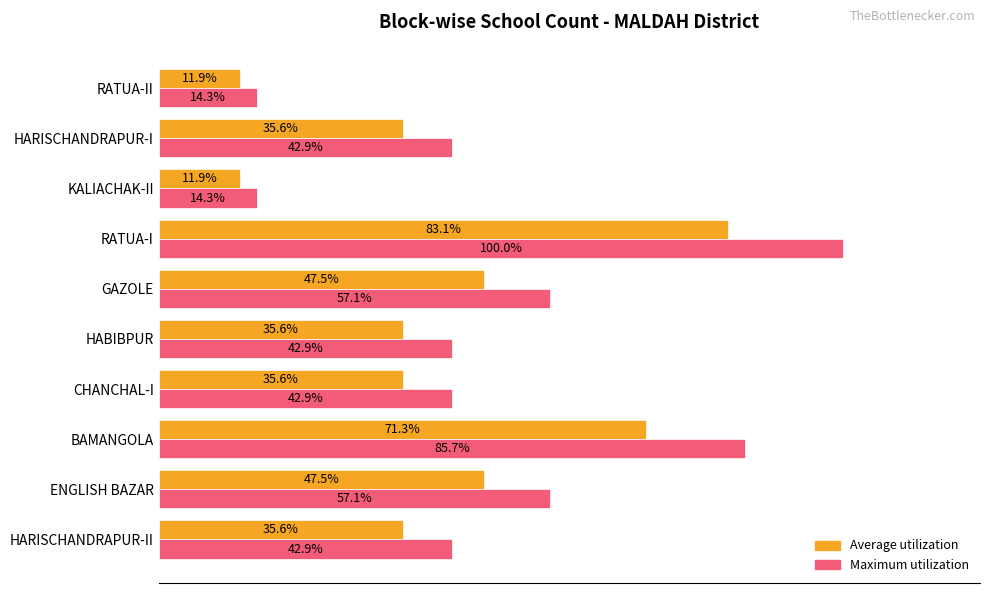

At which label does Average utilization reach its peak?

RATUA-I